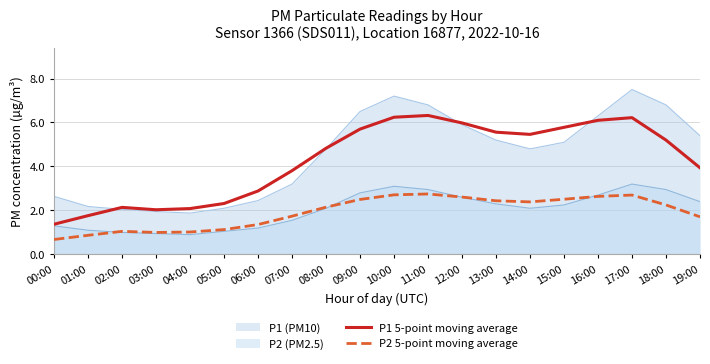

How many lines are shown in the chart?

4